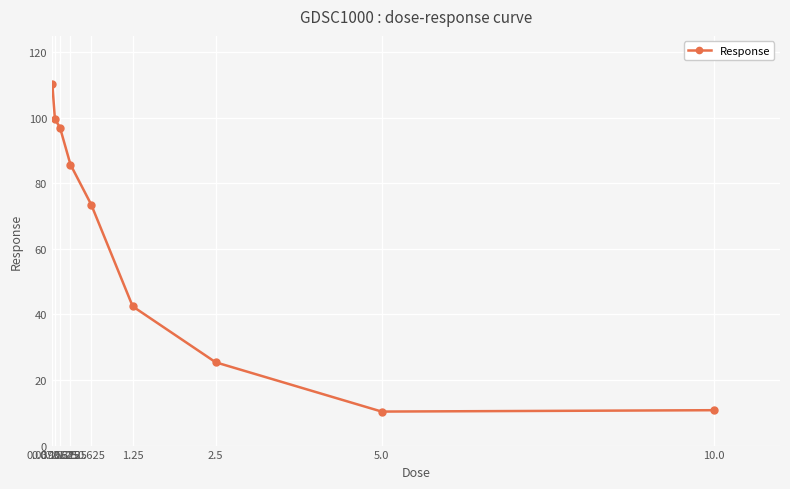

What is the label of the 8th point from the left?

5.0